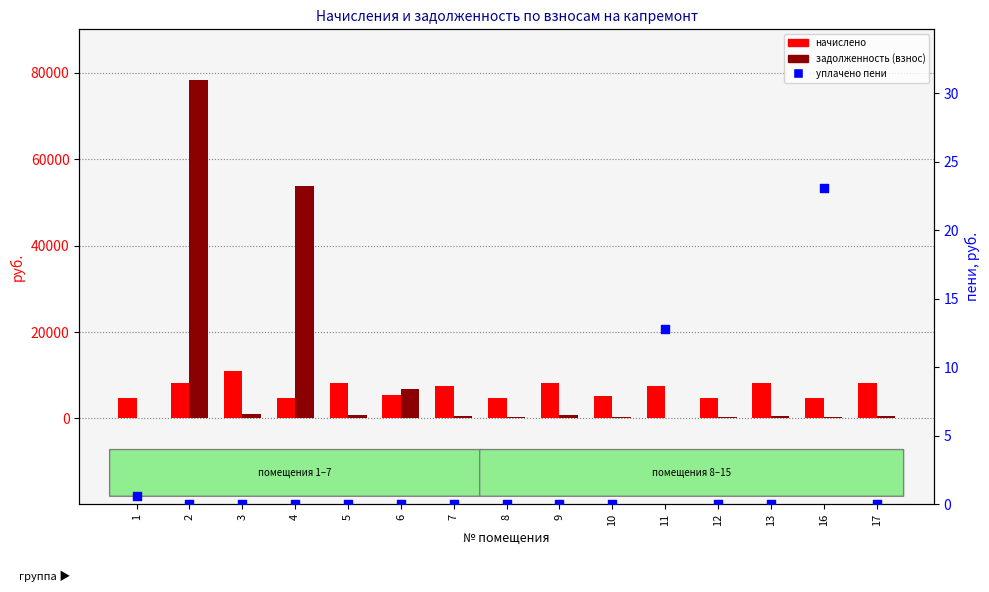

What is the total value across all series at 17?

8815.0